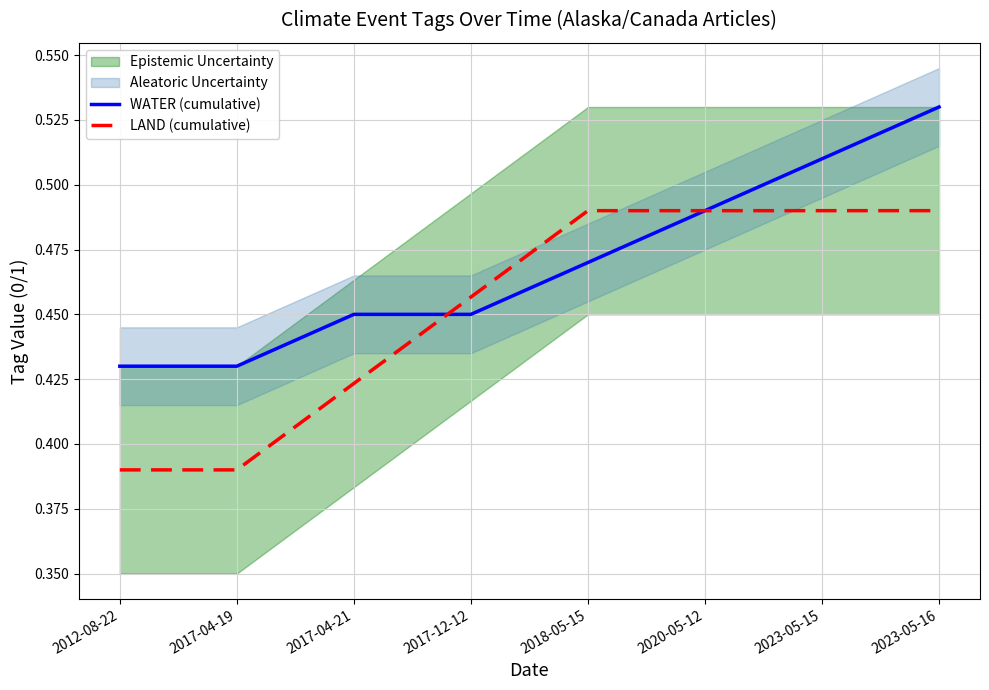

True or false: LAND (cumulative) has more than 1 points higher than both neighbors.

False